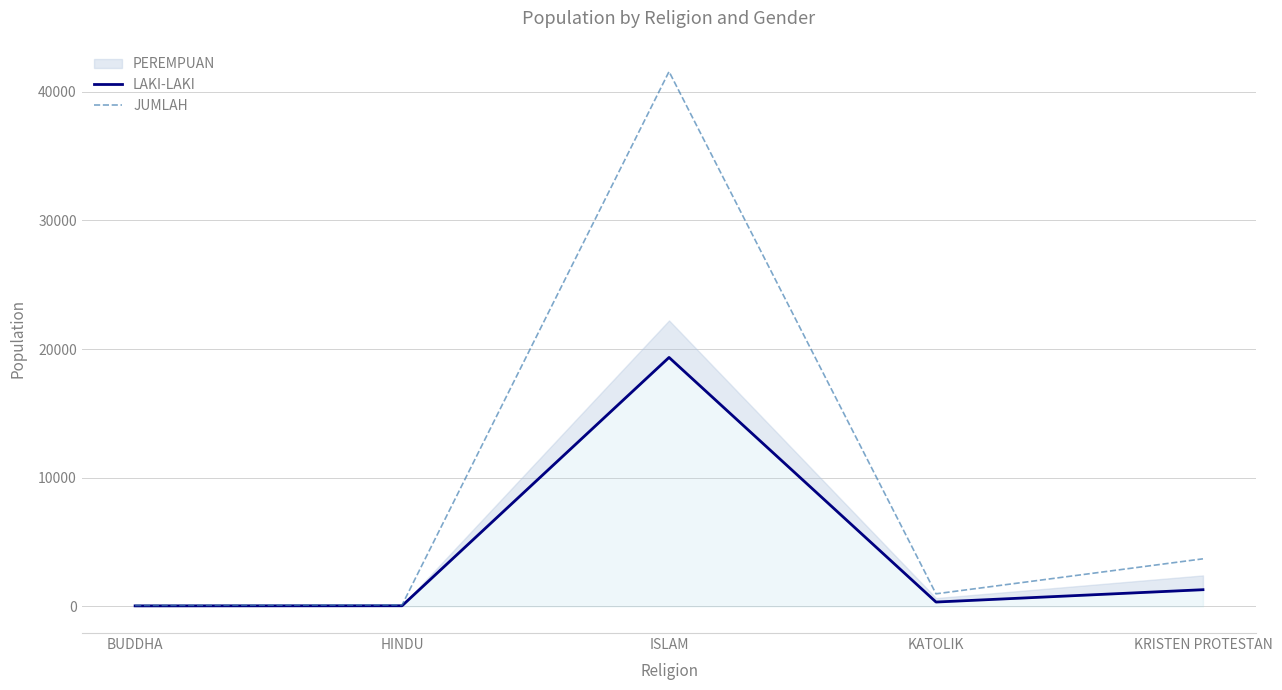

Which series has the largest range (max minus min)?

JUMLAH